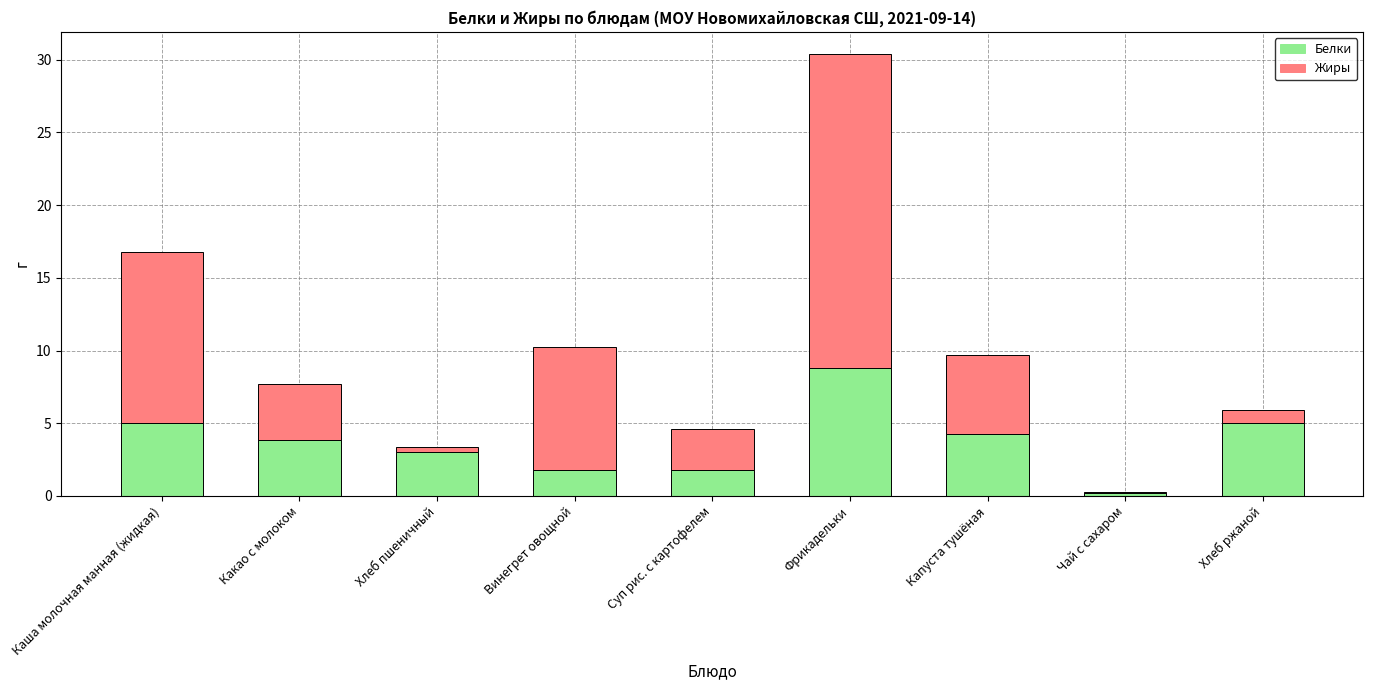

At which label does Белки reach its peak?

Фрикадельки